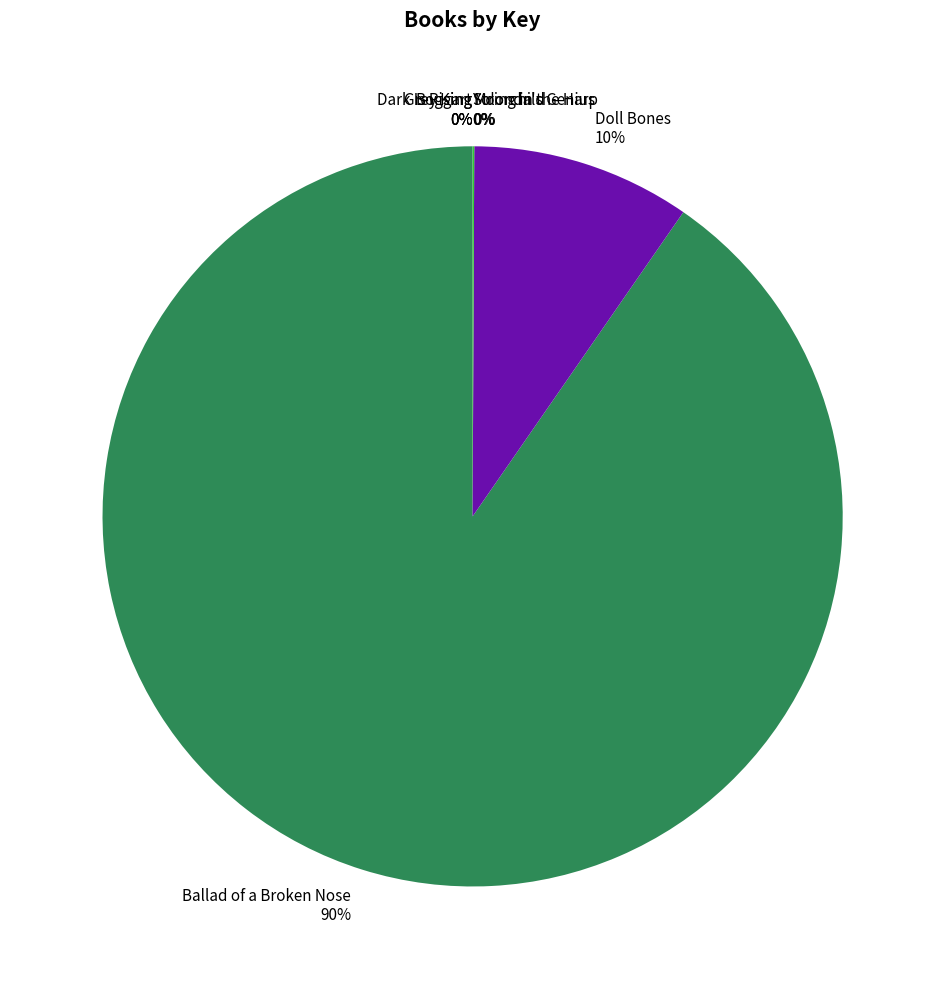

What is the largest slice in the pie chart?

Ballad of a Broken Nose